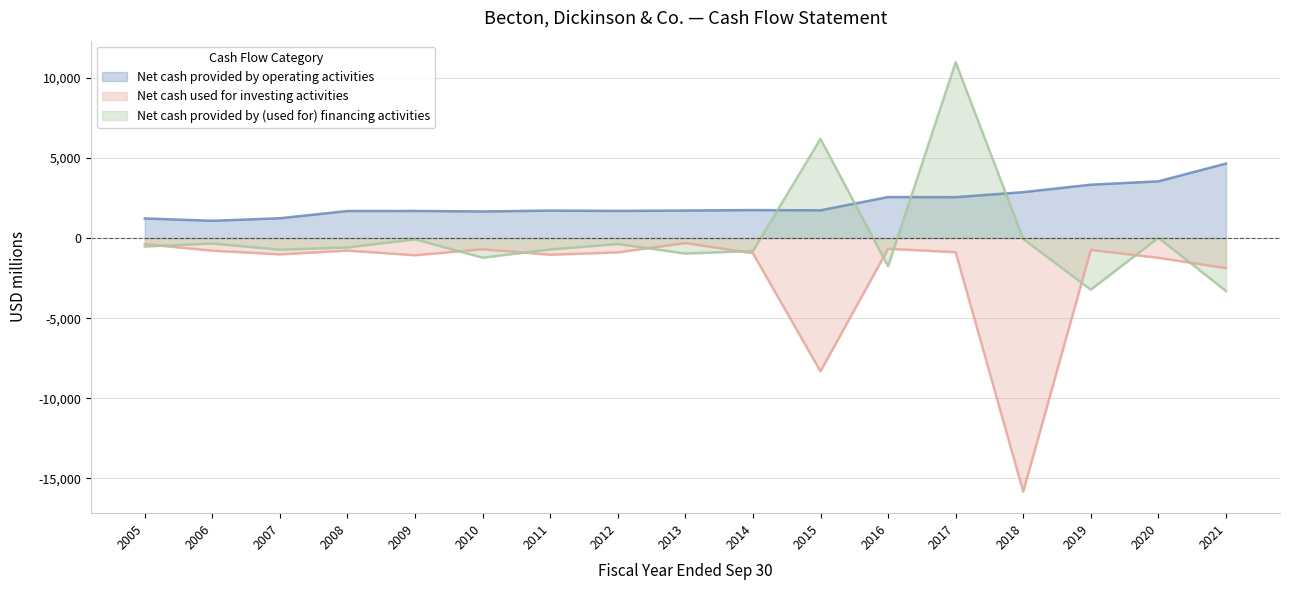

At which label is Net cash provided by (used for) financing activities closest to 3835?

2015